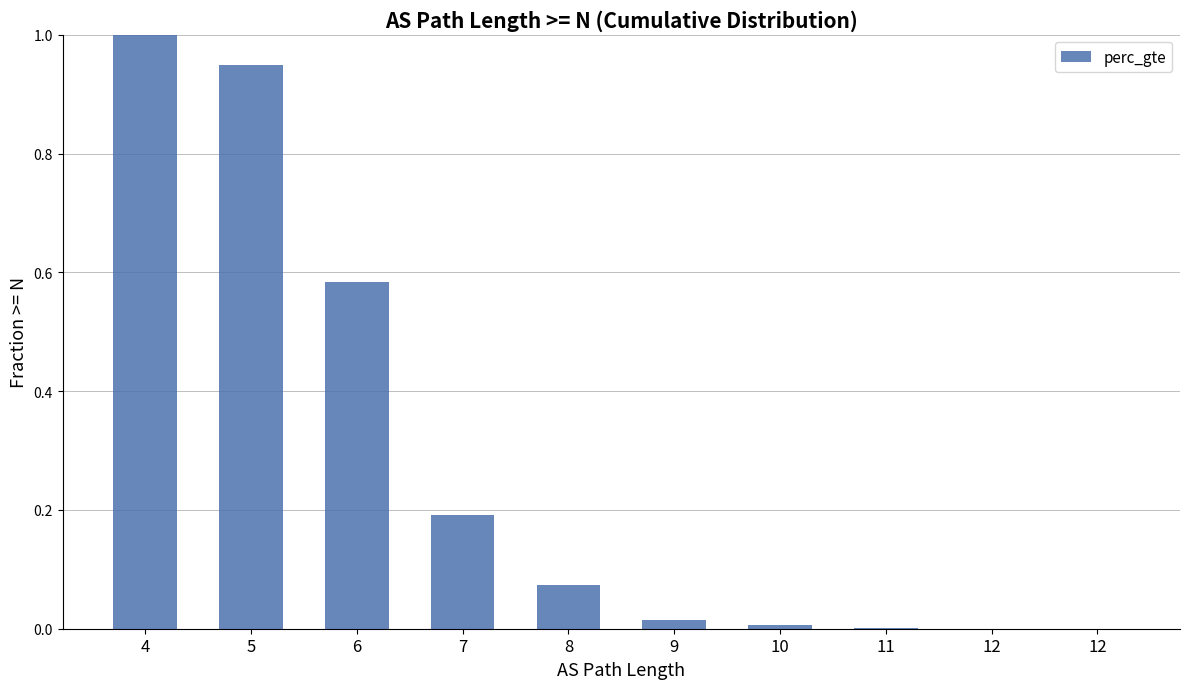

List the labels in order of value, smallest first.

12, 12, 11, 10, 9, 8, 7, 6, 5, 4